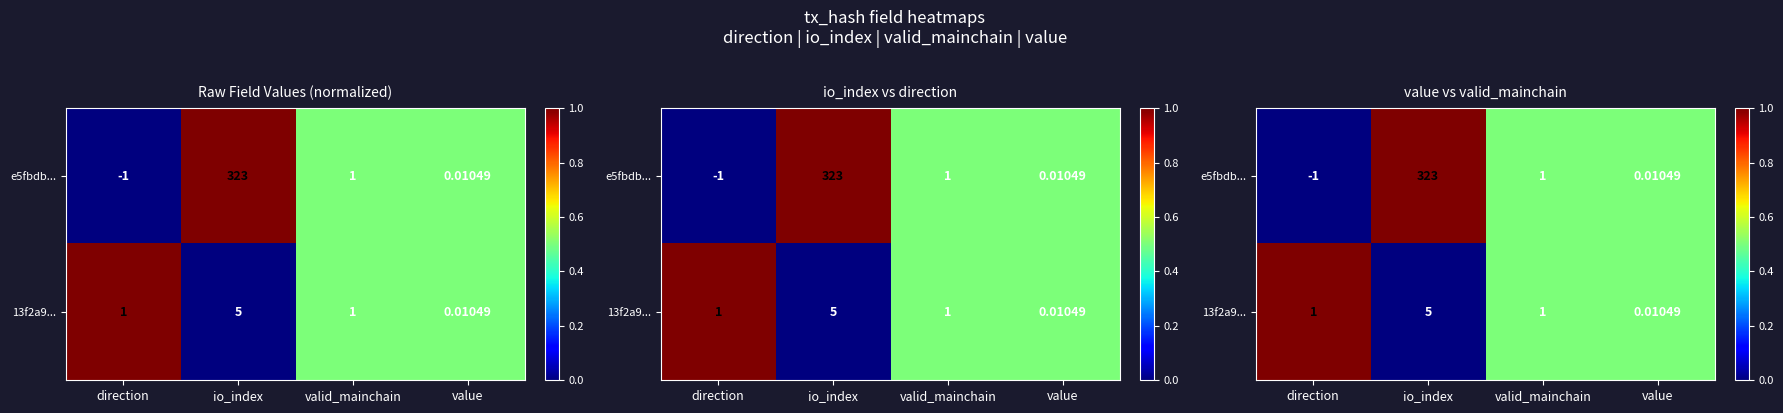

How many data points does each series have?

4